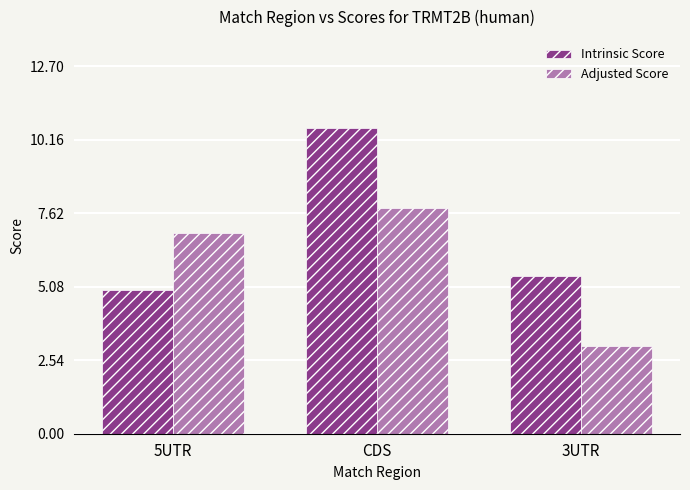

Is the value of Adjusted Score at 5UTR greater than the value of Intrinsic Score at 5UTR?

Yes